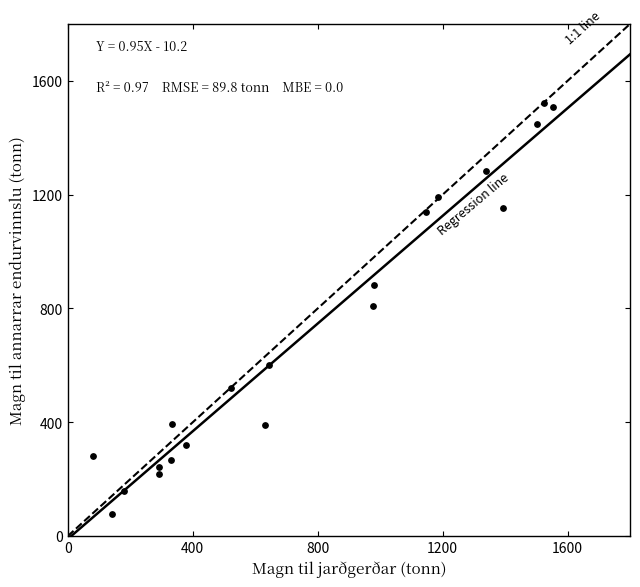

What is the range of X values (max minus min)?

1471.5